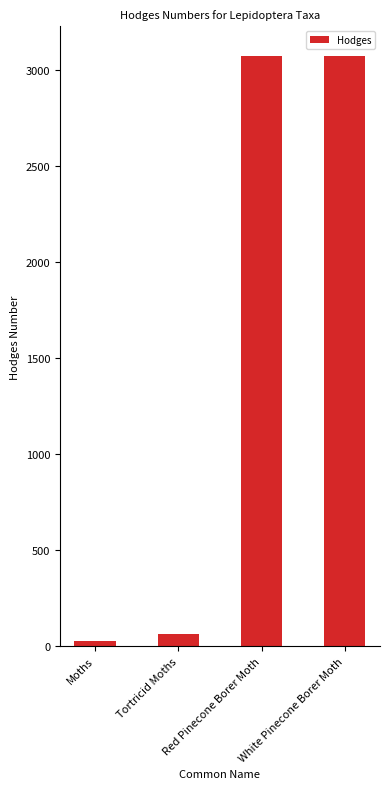

What value does the data have at White Pinecone Borer Moth?

3074.0